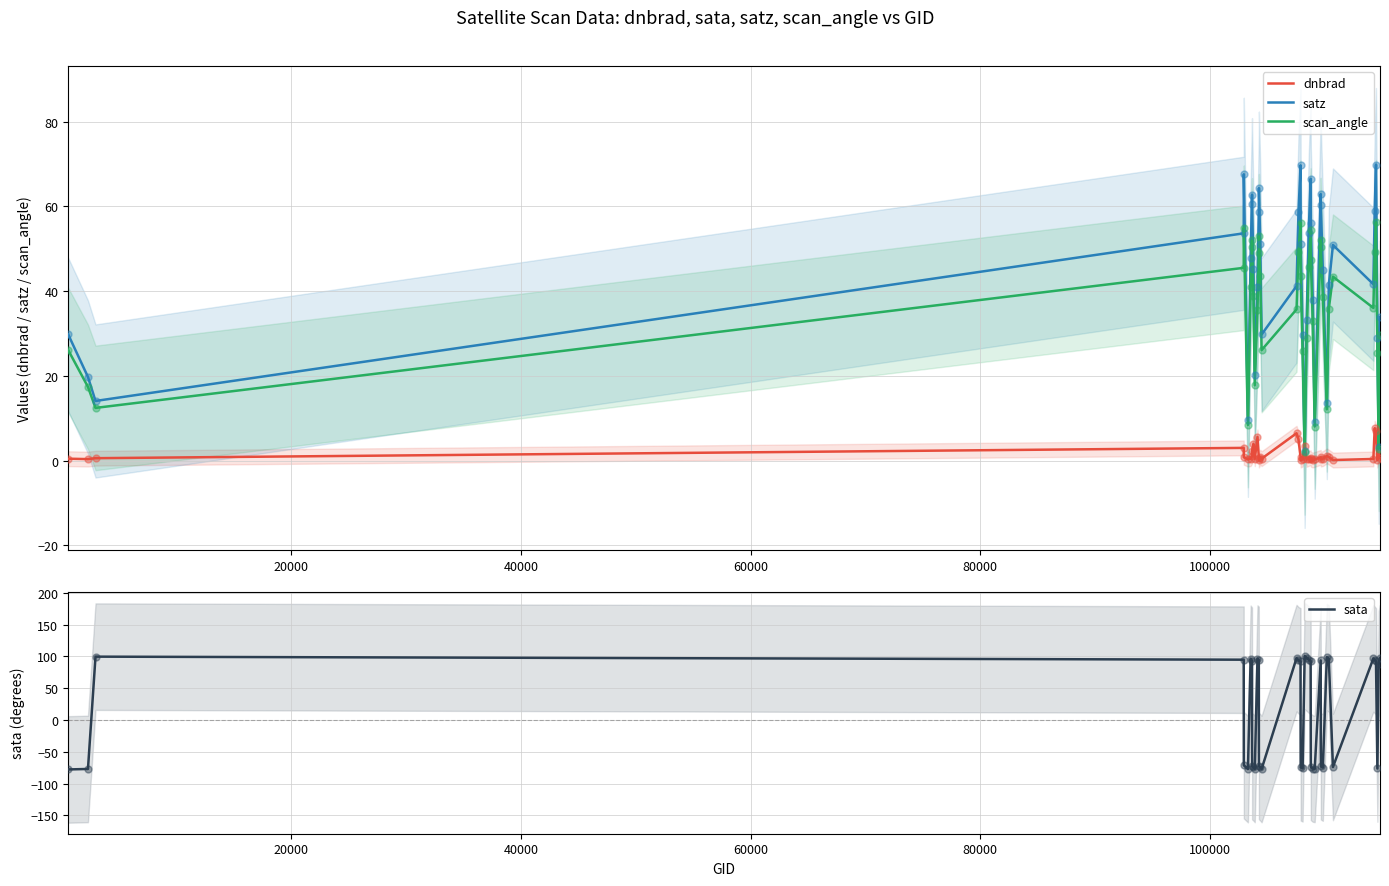

Which series has the largest Y range (max minus min)?

sata